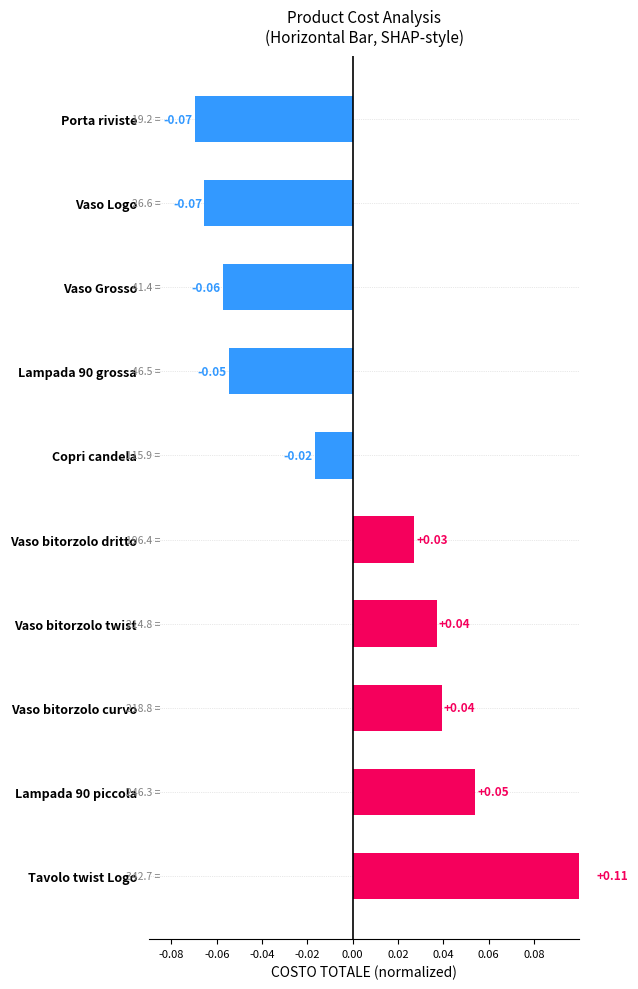

Count the number of values greater than 0.

5